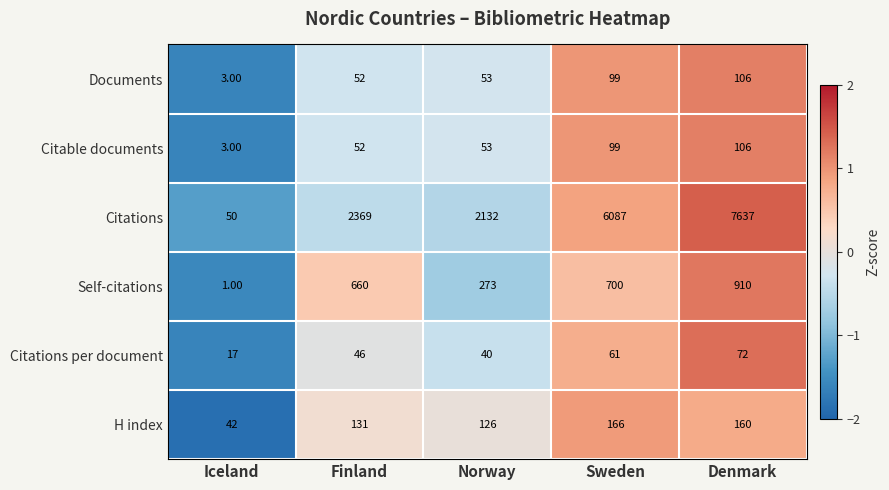

At which category is the sum across all series the highest?

Denmark